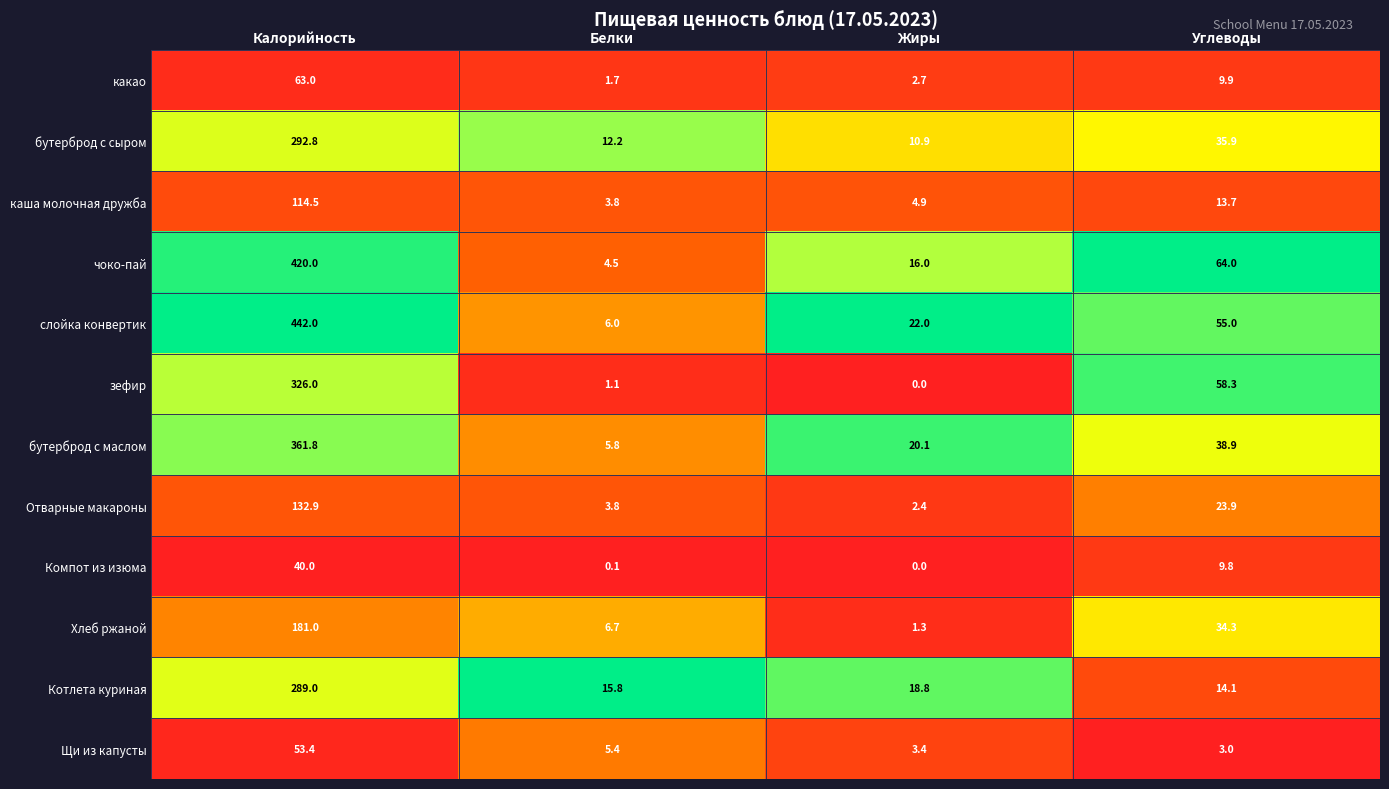

What is the greatest value displayed?

442.0